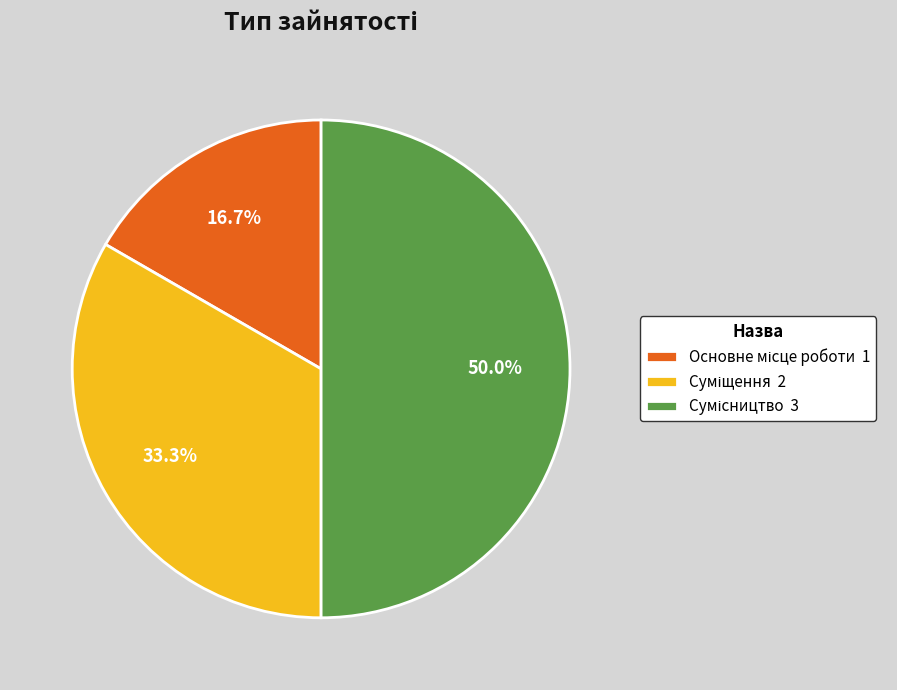

Which slice is the smallest?

Основне місце роботи